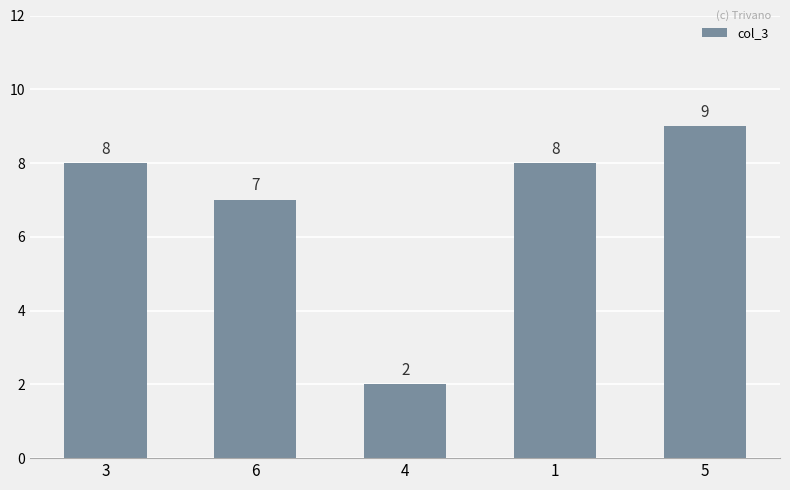

What is the maximum value shown in the chart?

9